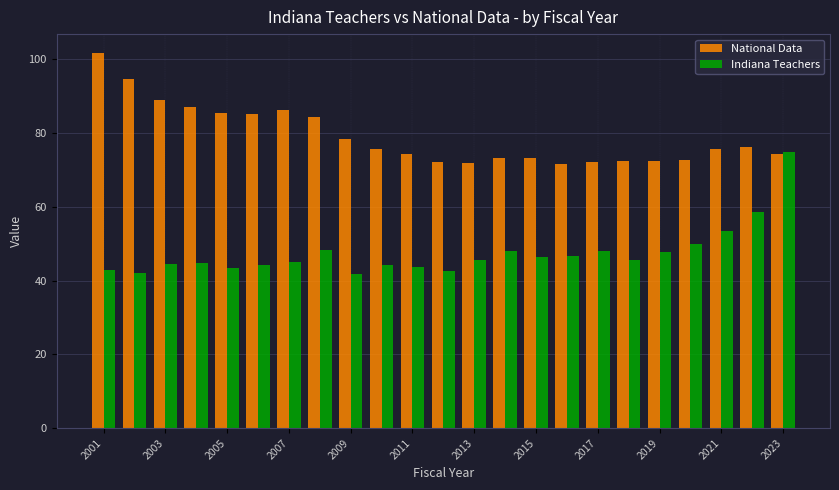

What is the greatest value displayed?

101.7